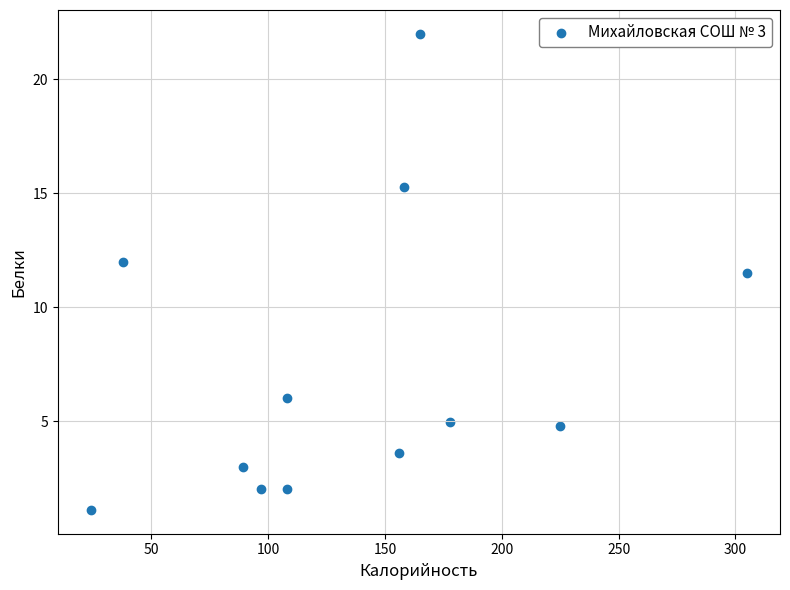

What is the average X value?

137.6